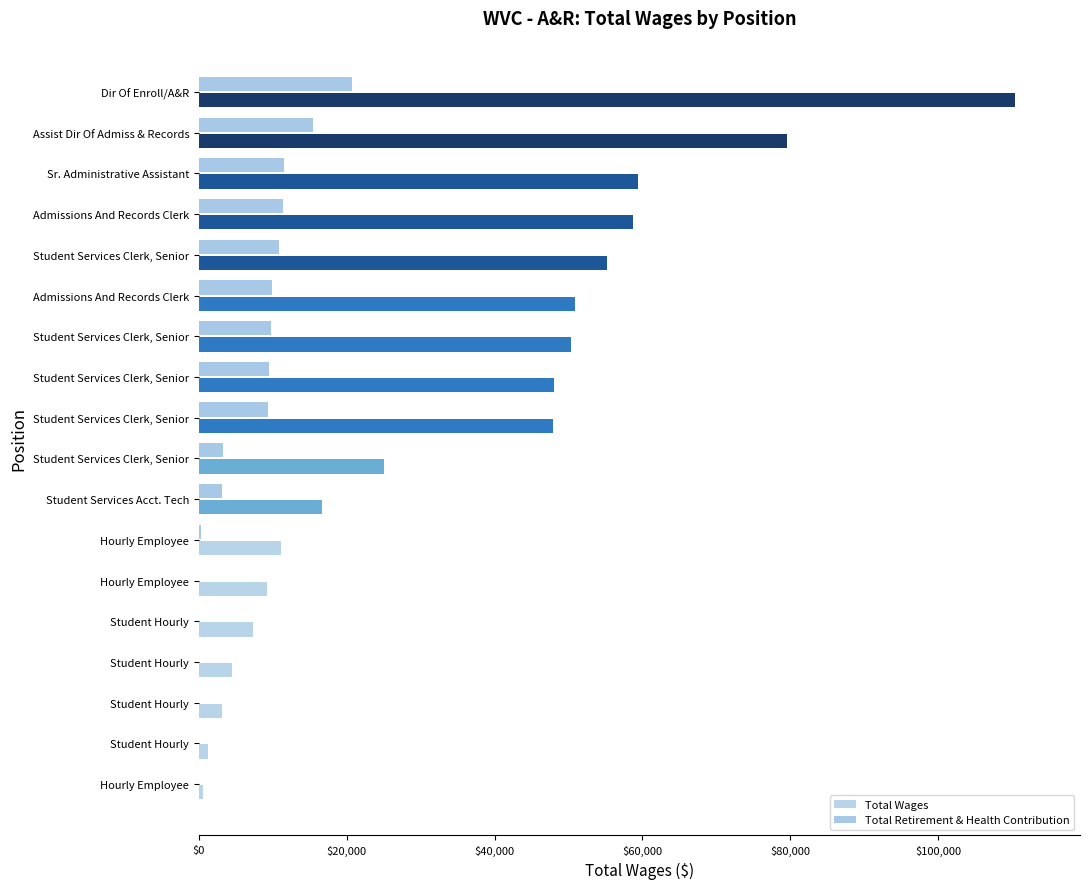

What is the value of the Total Wages bar at the 10th from the left?

47924